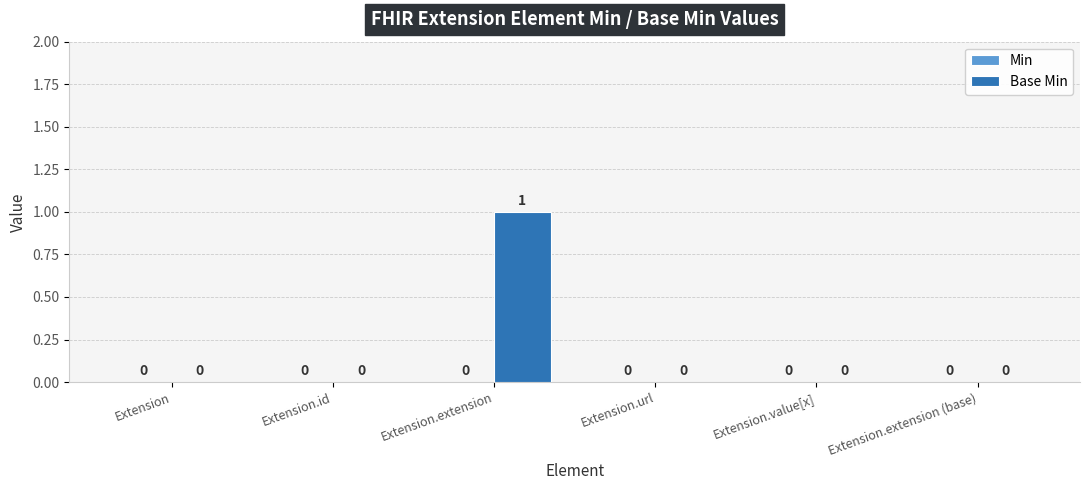

Reading left to right, extract all data points from this chart.

Extension=0	Extension.id=0	Extension.extension=1	Extension.url=0	Extension.value[x]=0	Extension.extension (base)=0